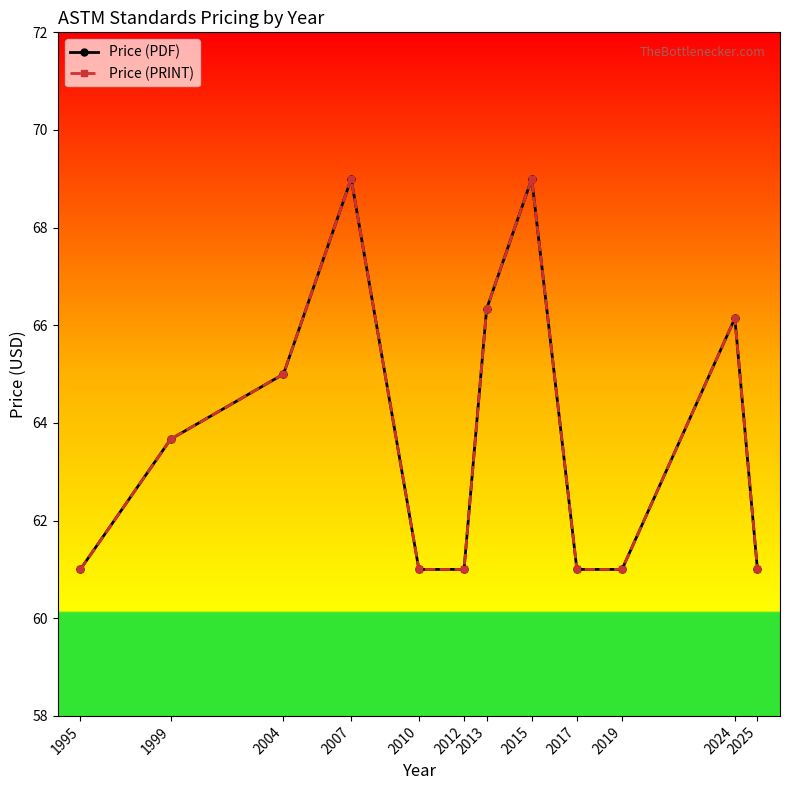

Does the chart have visible grid lines?

No